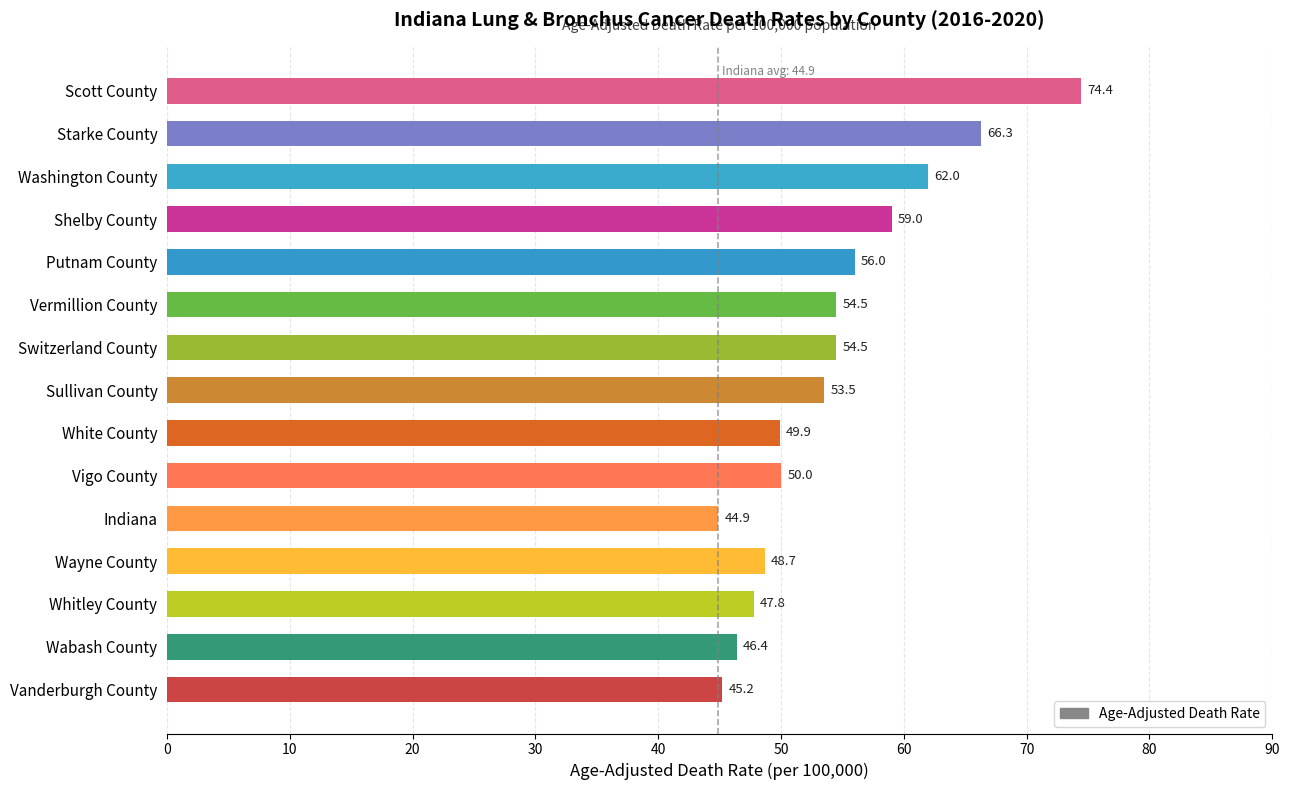

What is the change in value from Vigo County to Wayne County?

-1.3